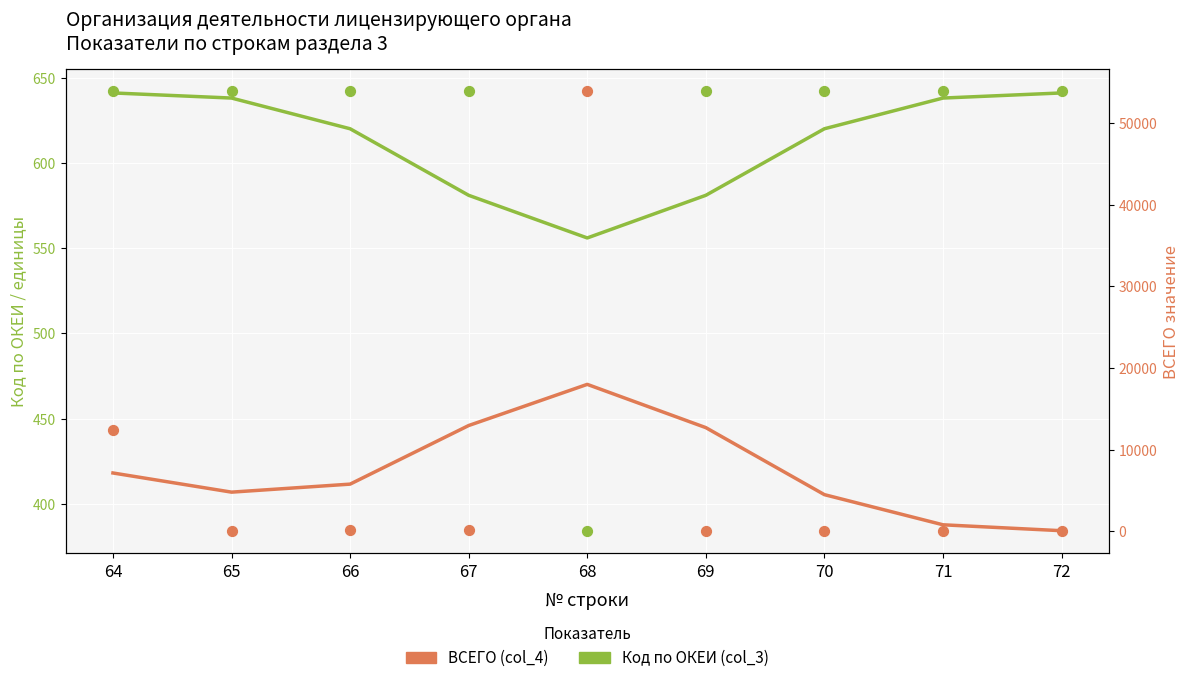

Which series has the widest spread of Y values?

ВСЕГО (col_4)